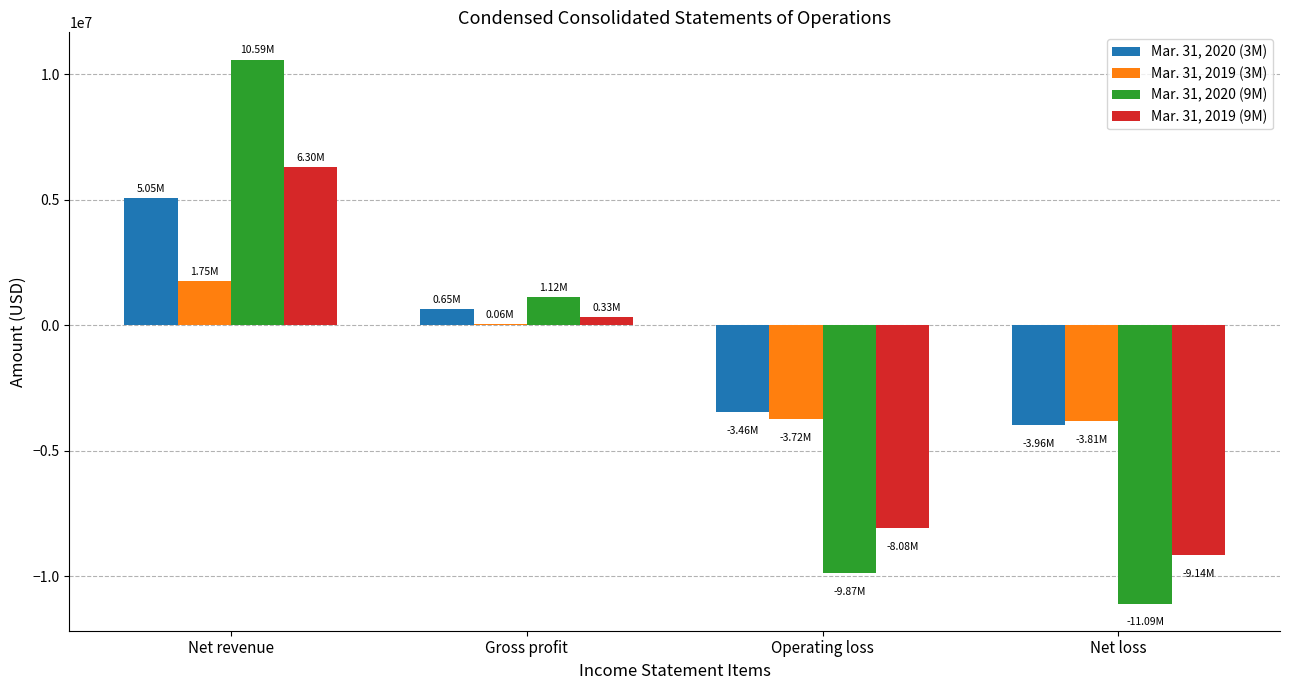

At which label is Mar. 31, 2020 (3M) closest to 543000?

Gross profit